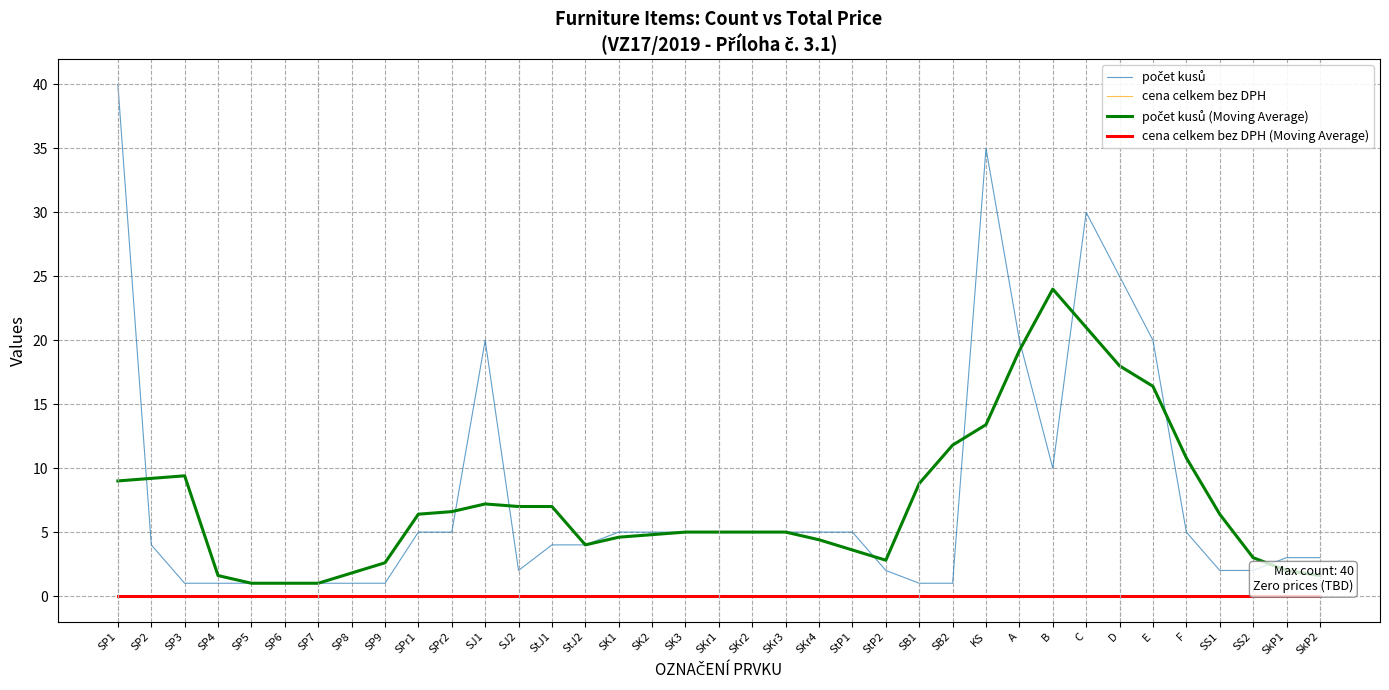

What position from the right is SP6?

32